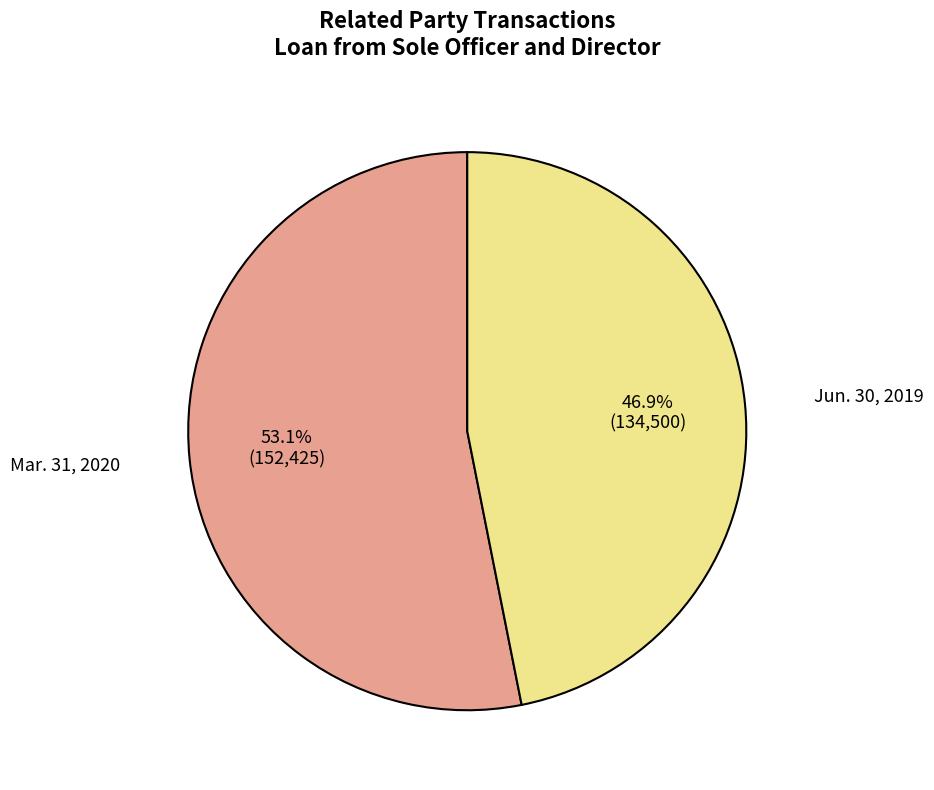

Is the sum of Jun. 30, 2019 and Mar. 31, 2020 greater than half?

Yes